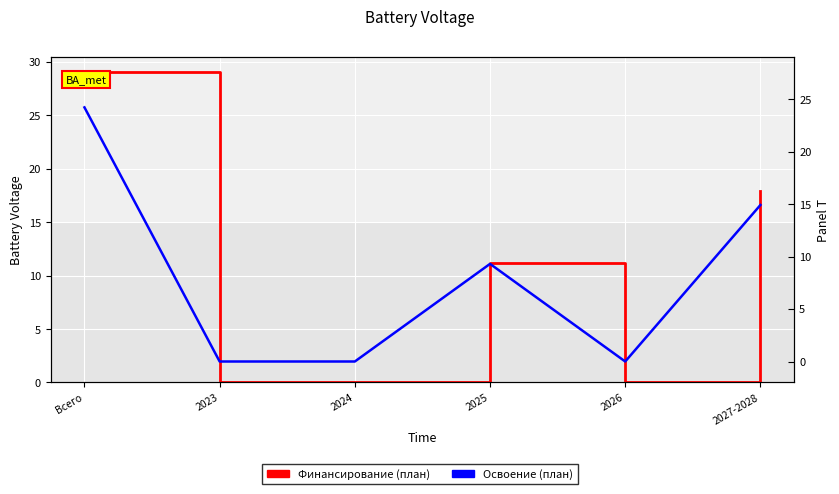

What is the value of the Освоение (план) point at the 4th from the left?

9.3